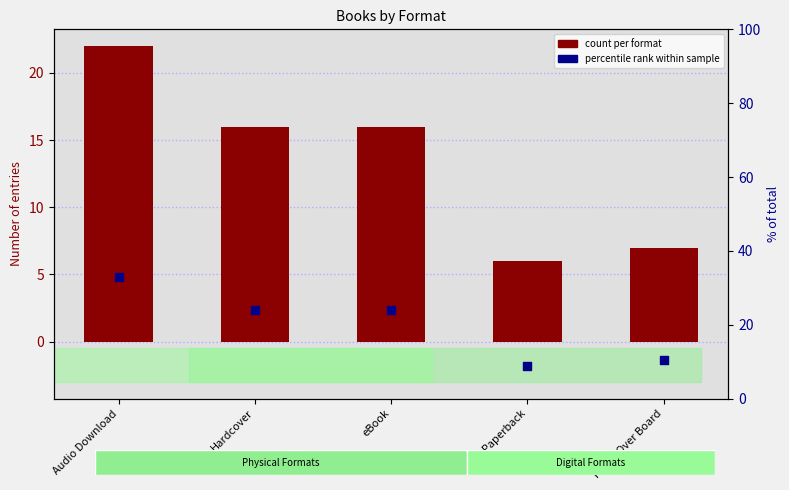

Which series has the largest Y range (max minus min)?

percentile rank within sample